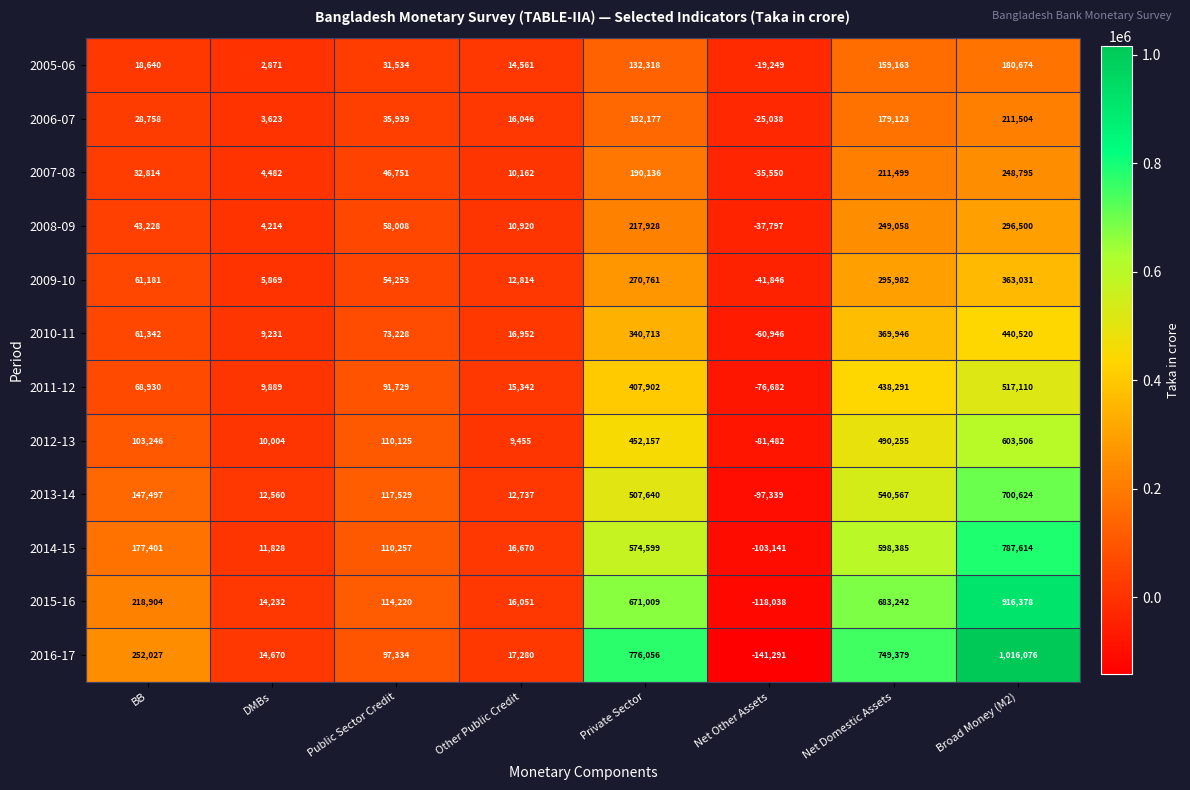

What is the difference between the second highest and second lowest values in the 2016-17 series?

761386